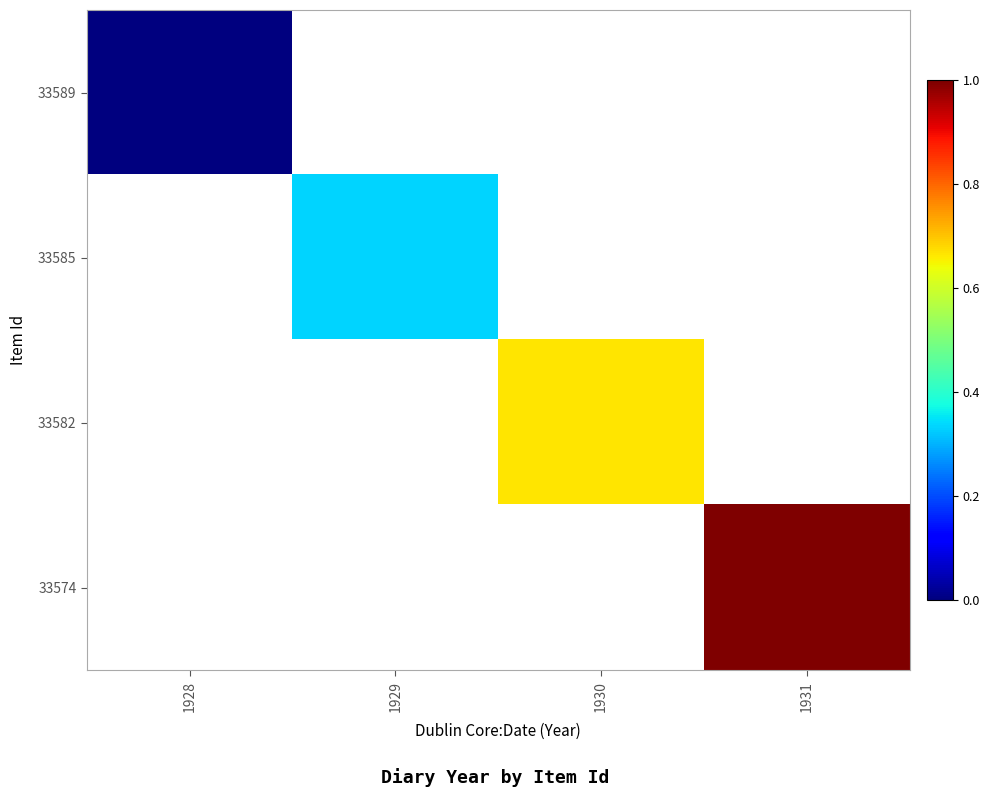

Count the number of categories in the chart.

4